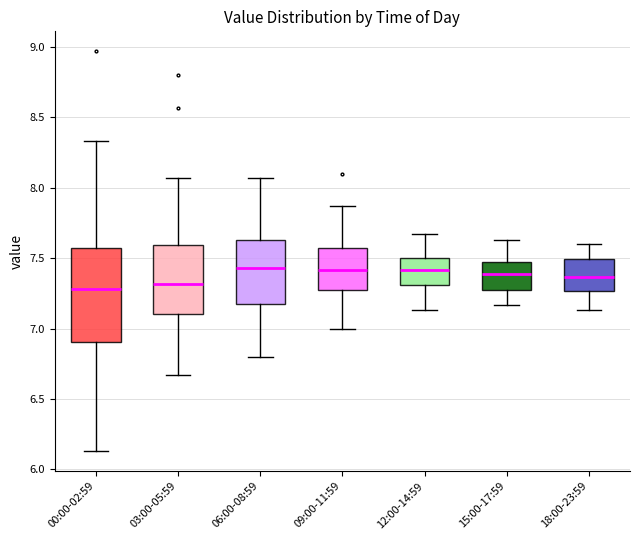

Reading left to right, read every box against the y-axis: the position of its median line, the range the box covers, and the ends of its whiskers. The values are not printed on the chart, so give them approximately, as read against the axis.

00:00-02:59: median 7.30, box 6.90 to 7.60, whiskers 6.15 to 8.35
03:00-05:59: median 7.30, box 7.10 to 7.60, whiskers 6.65 to 8.05
06:00-08:59: median 7.45, box 7.20 to 7.65, whiskers 6.80 to 8.05
09:00-11:59: median 7.40, box 7.30 to 7.55, whiskers 7.00 to 7.85
12:00-14:59: median 7.40, box 7.30 to 7.50, whiskers 7.15 to 7.65
15:00-17:59: median 7.40, box 7.30 to 7.45, whiskers 7.15 to 7.65
18:00-23:59: median 7.35, box 7.25 to 7.50, whiskers 7.15 to 7.60